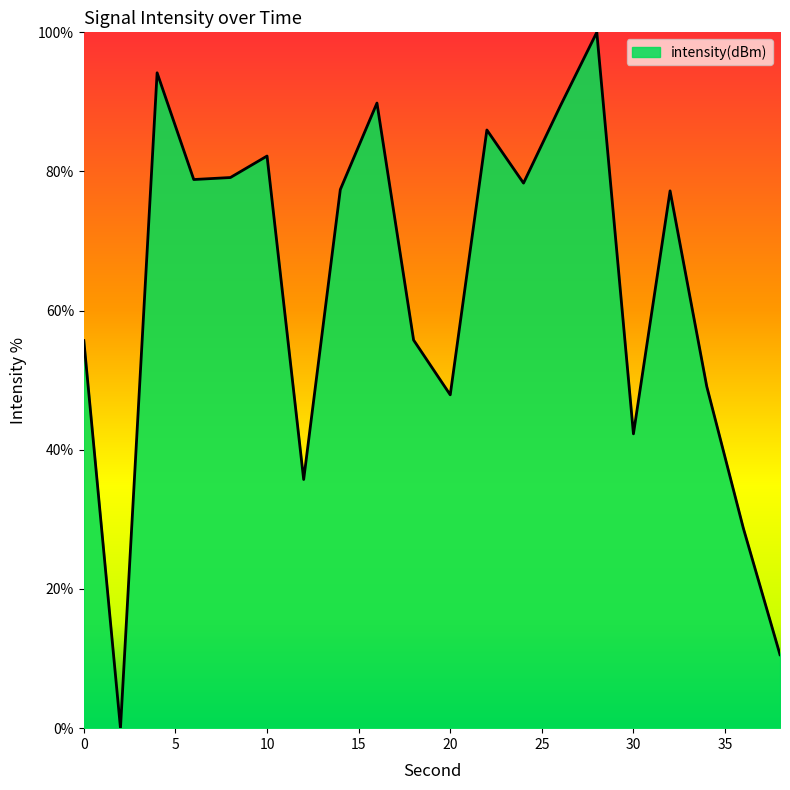

What is the maximum value shown in the chart?

100.0